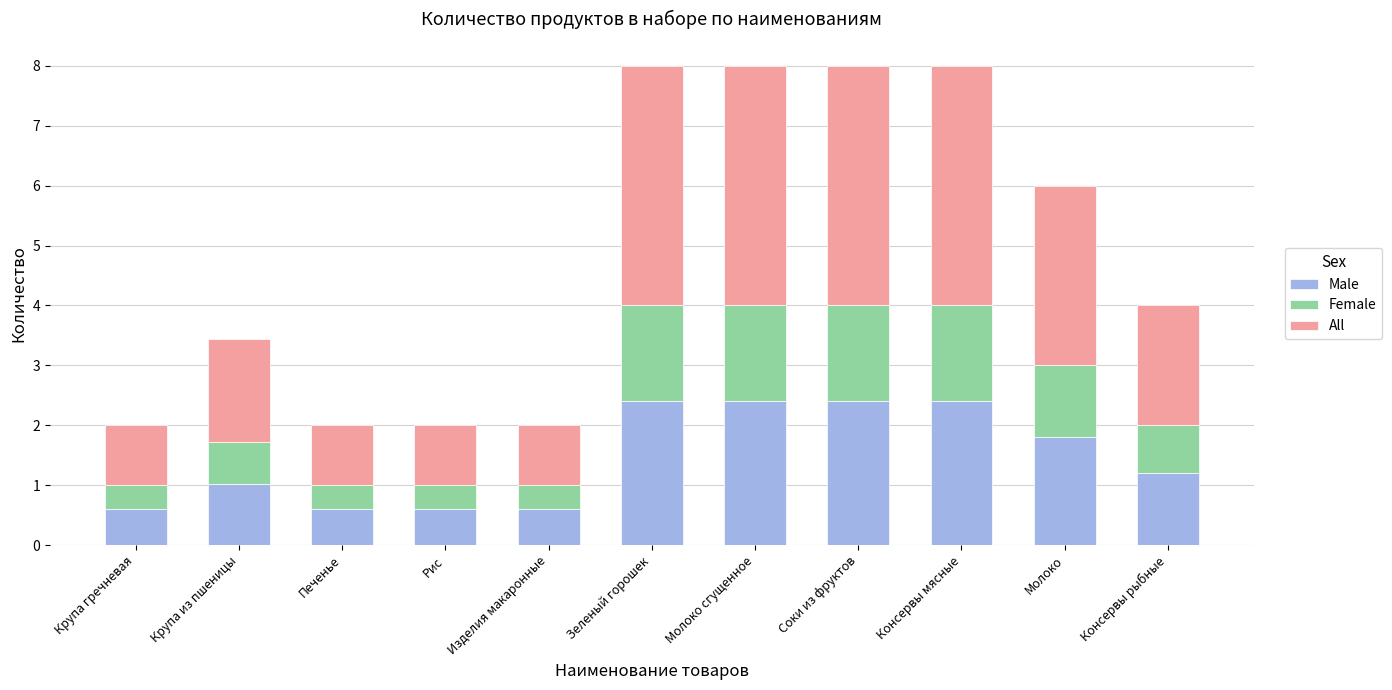

What is the lowest value of the Male series?

0.6